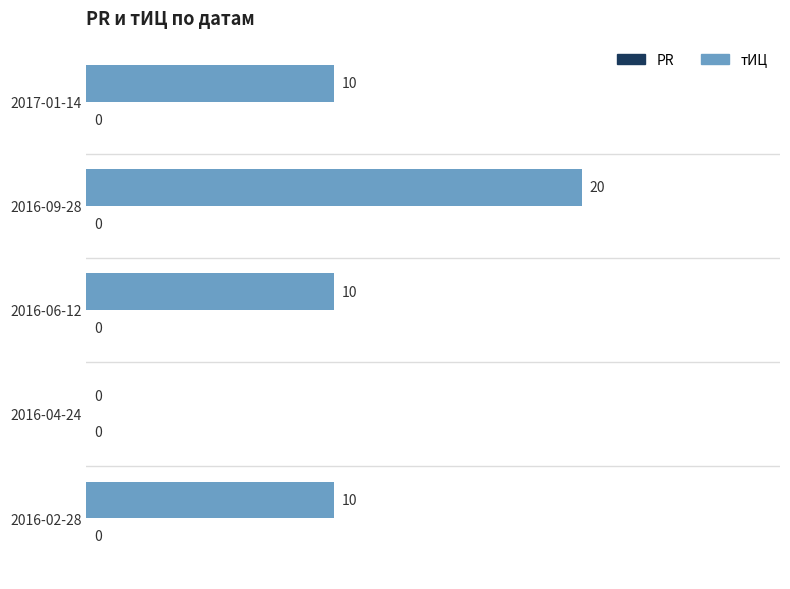

True or false: the data shows 20 at 2016-09-28.

True